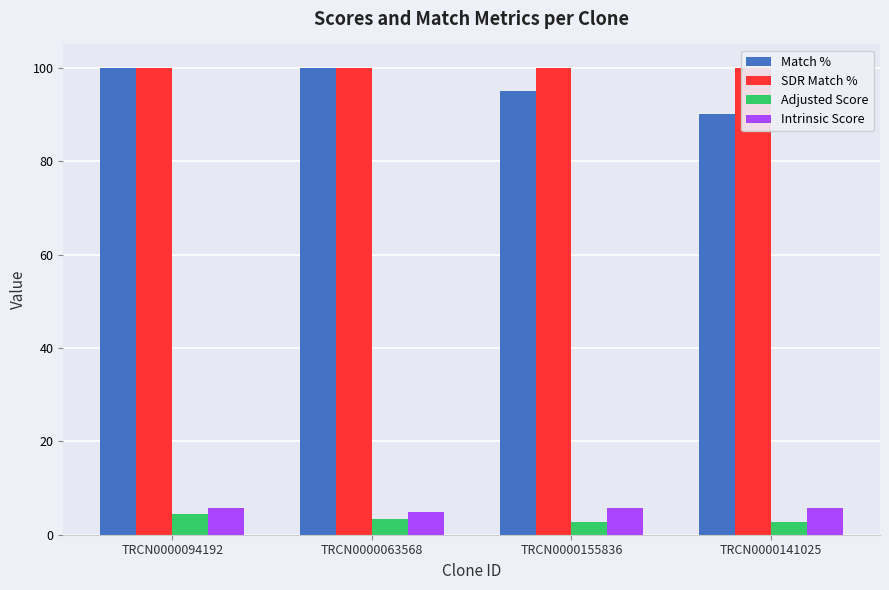

What is the label of the 2nd bar from the left?

TRCN0000063568